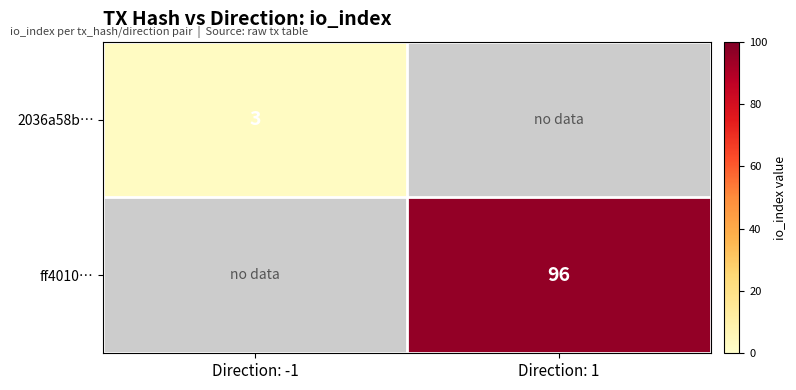

The ff4010… series shows 96 at Direction: 1. True or false?

True